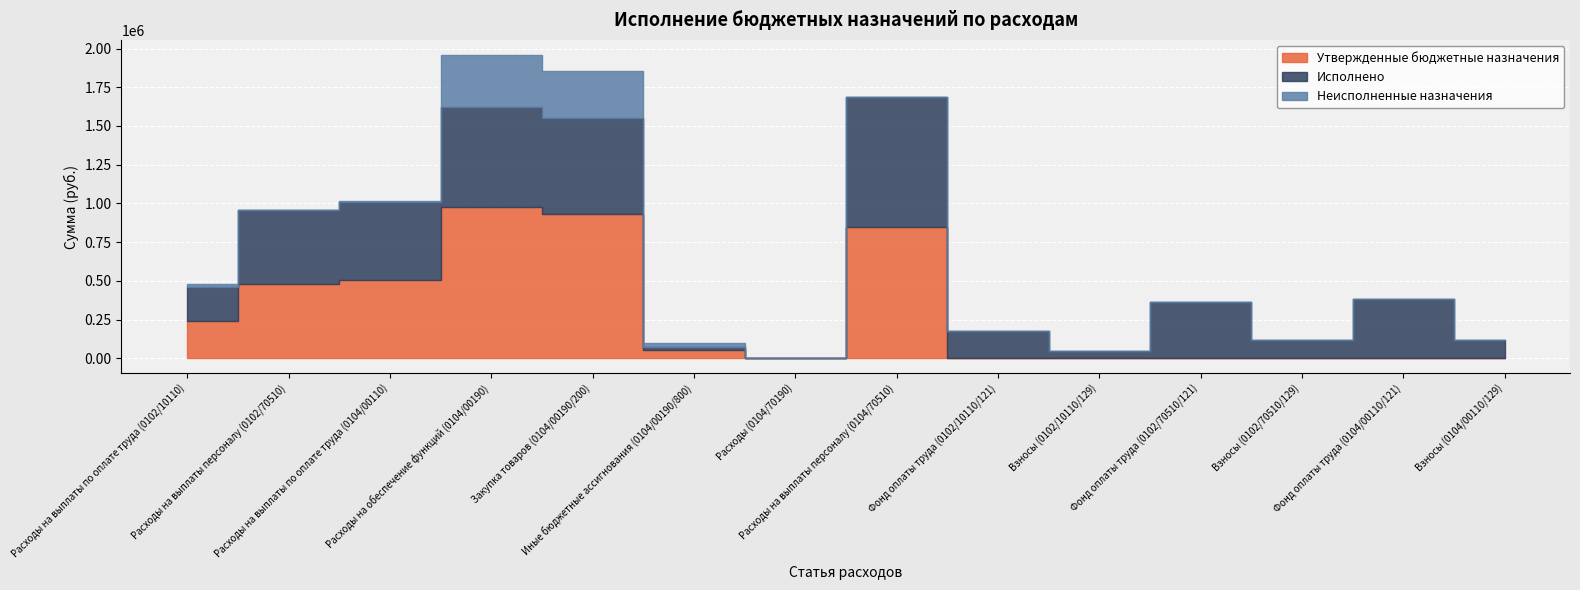

True or false: Исполнено and Утвержденные бюджетные назначения intersect in this chart.

False